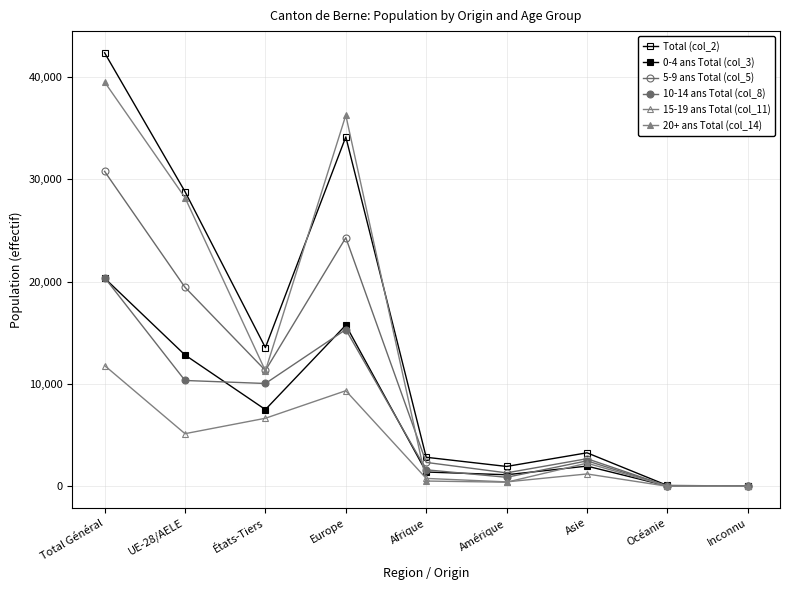

Which label corresponds to the smallest value in the chart?

Inconnu